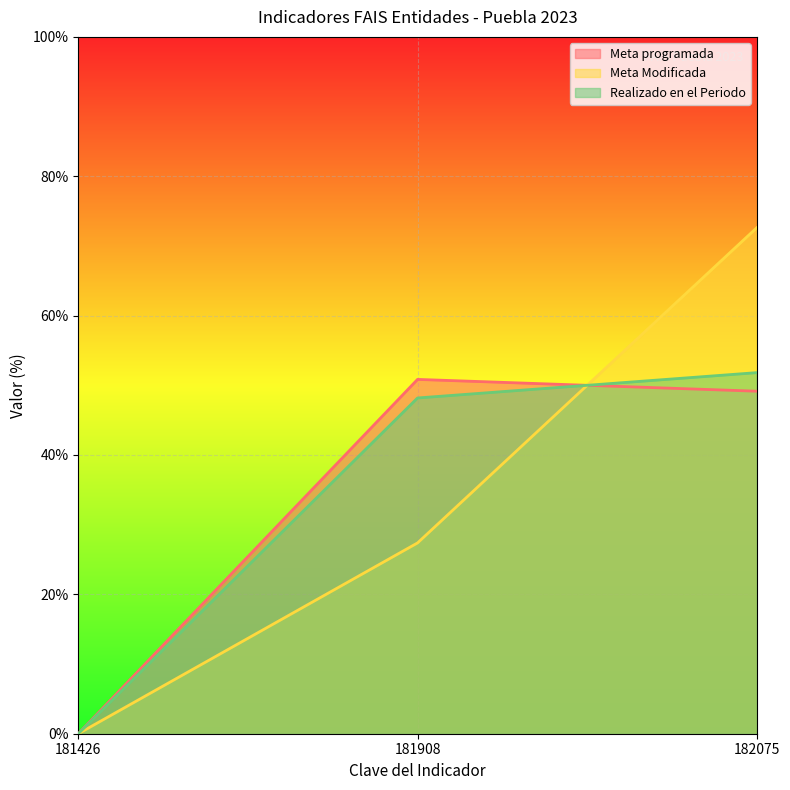

Where is Meta Modificada nearest to the value 36?

181908